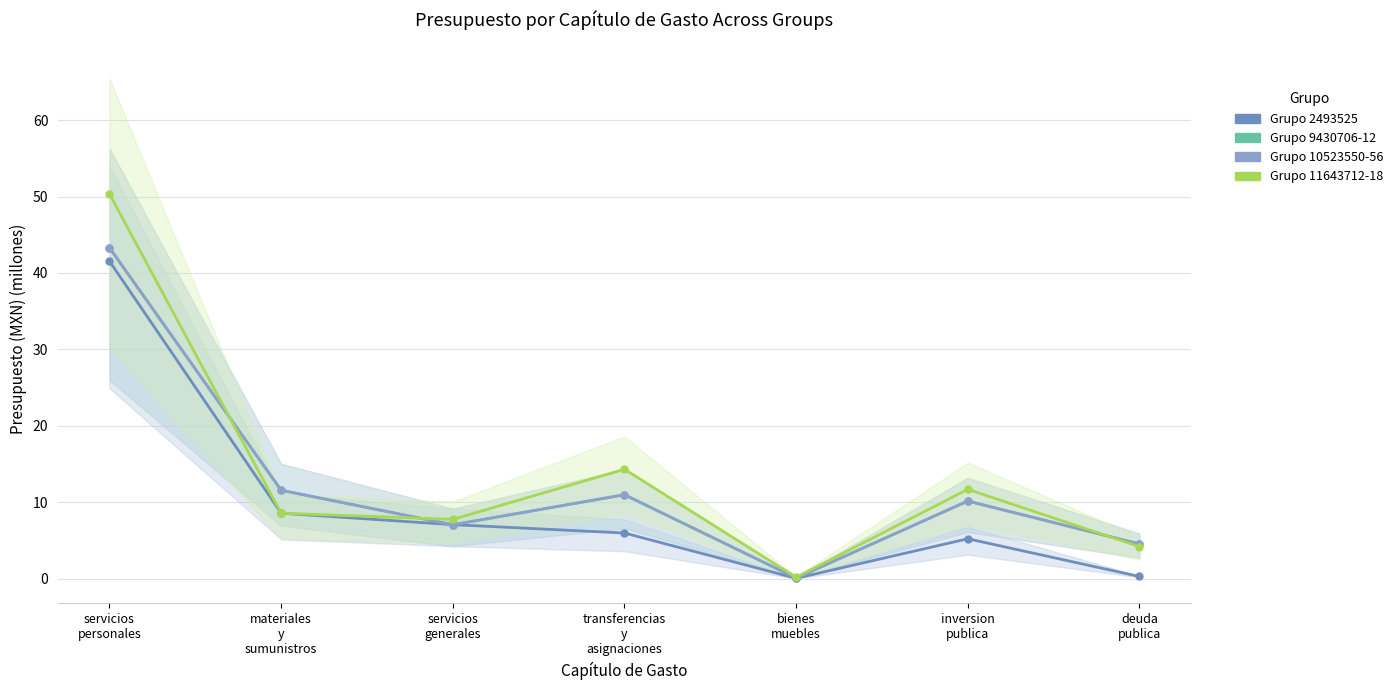

What is the difference between the maximum and minimum values in the Grupo 9430706-12 series?

43.2